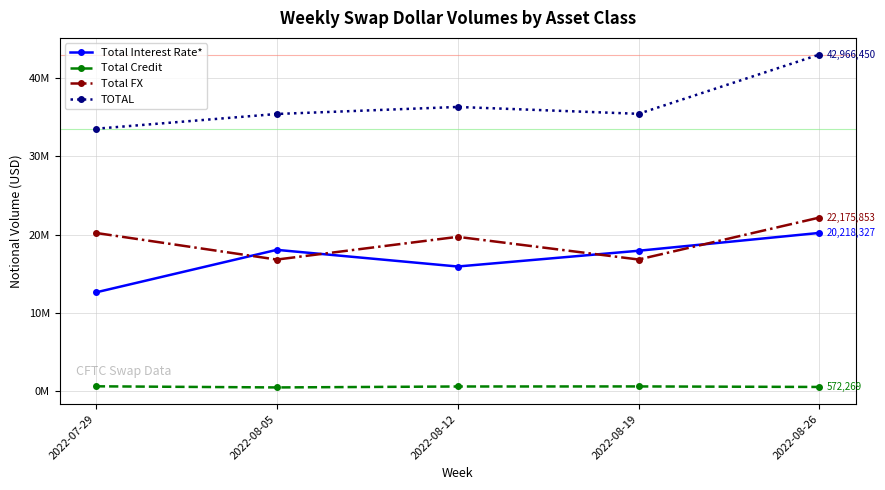

Is this an area chart (filled region under the line)?

No